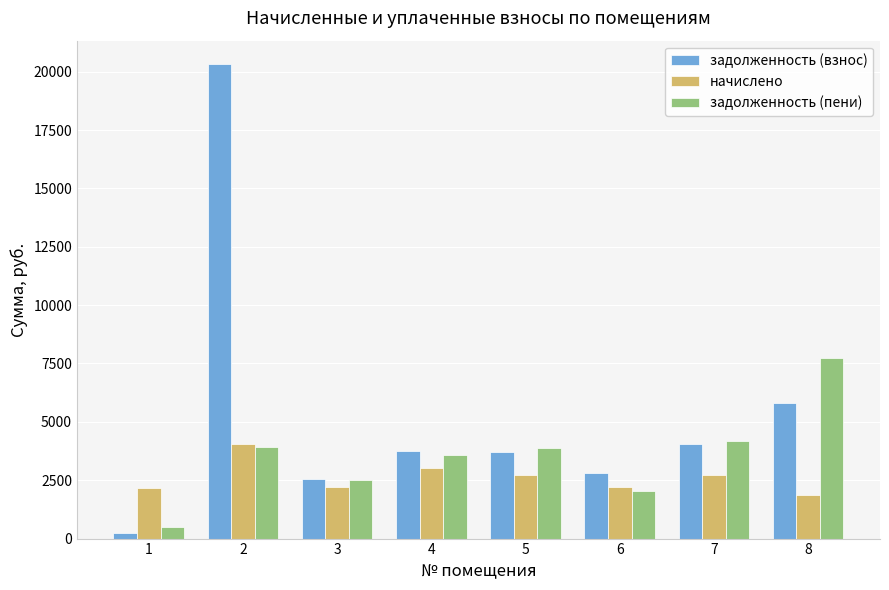

What is the total value across all series at 7?

10926.2